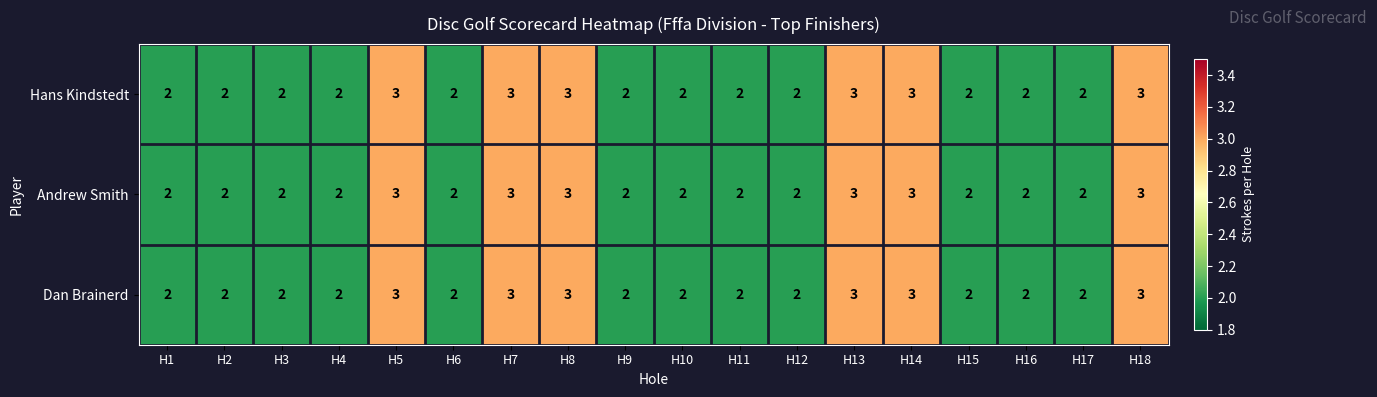

What is the greatest value displayed?

3